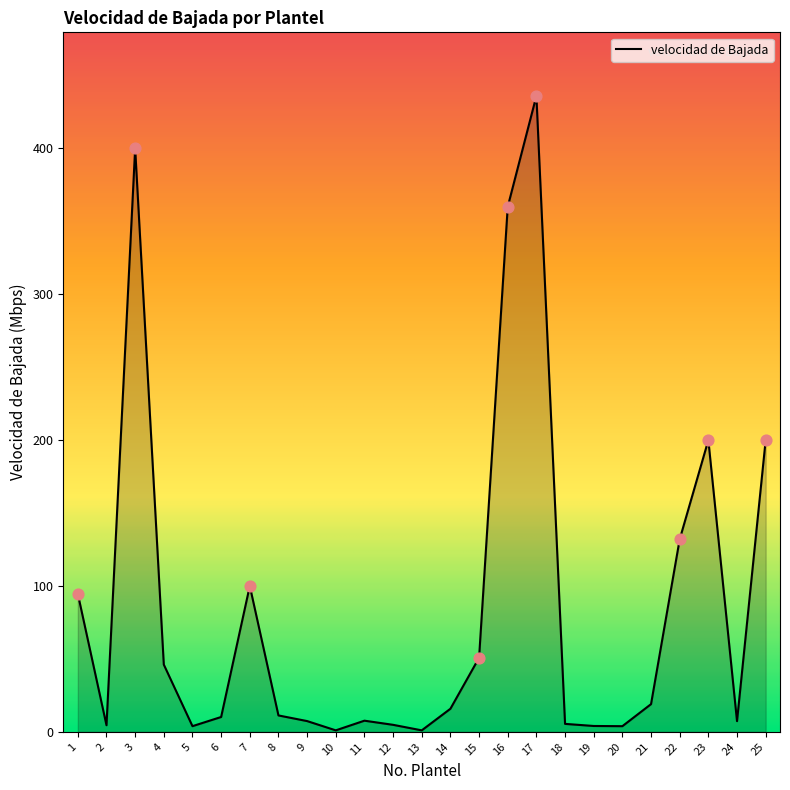

Which has a higher value, 15 or 2?

15